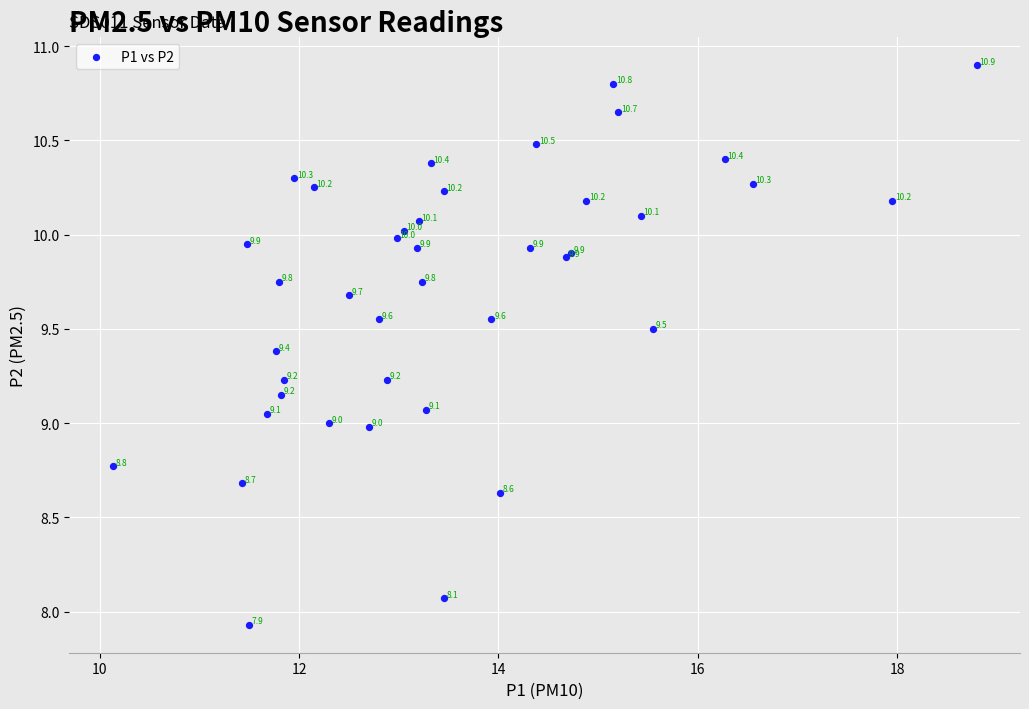

What Y value in the scatter plot is closest to 9?

9.0